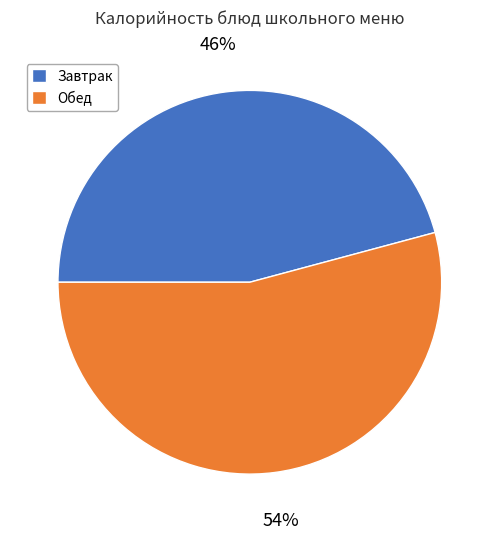

Count the number of slices in the pie.

2